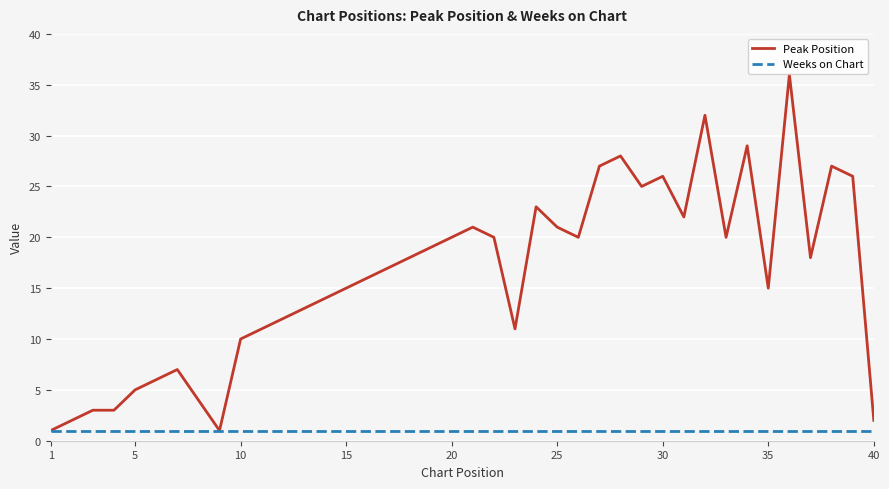

Which series has the largest total across all categories?

Peak Position